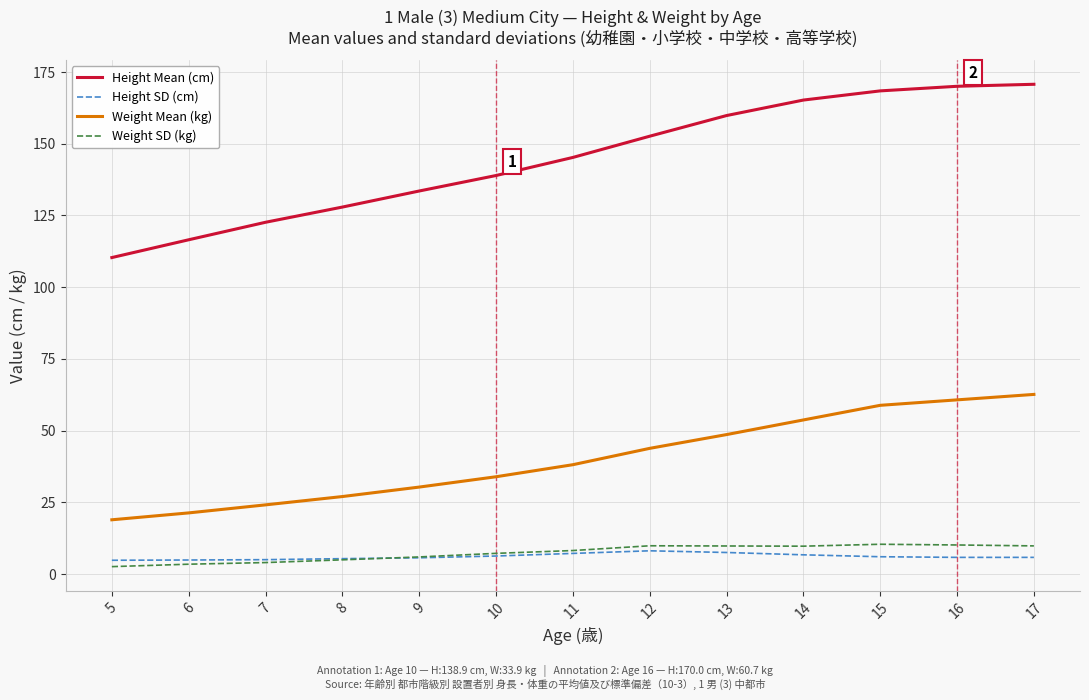

Rank the series by their maximum value, from highest to lowest.

Height Mean (cm), Weight Mean (kg), Weight SD (kg), Height SD (cm)